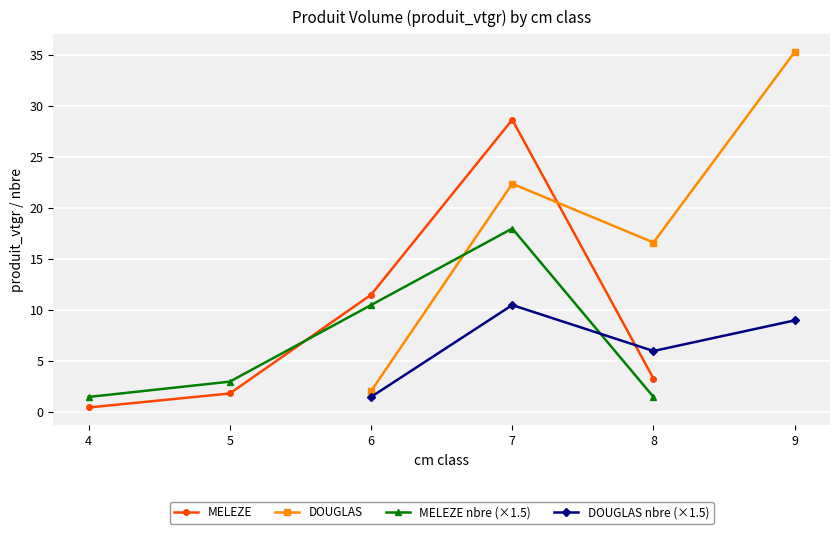

What is the difference between the values at 7 and 6?

17.1